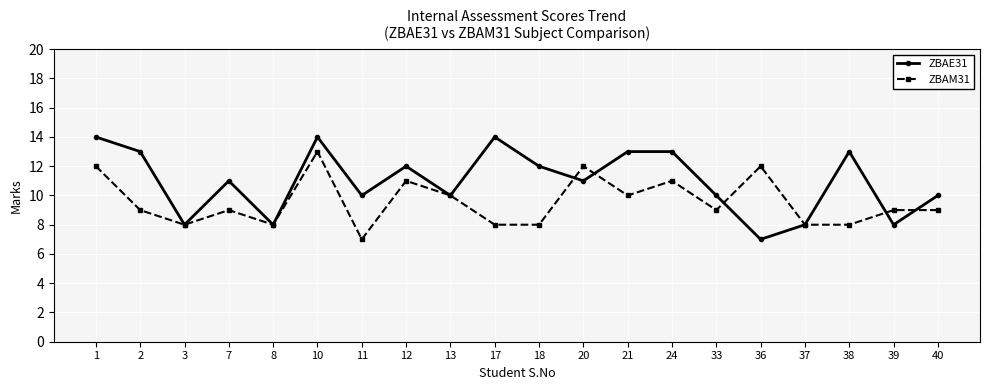

At 21, list the series in order from largest to smallest.

ZBAE31, ZBAM31